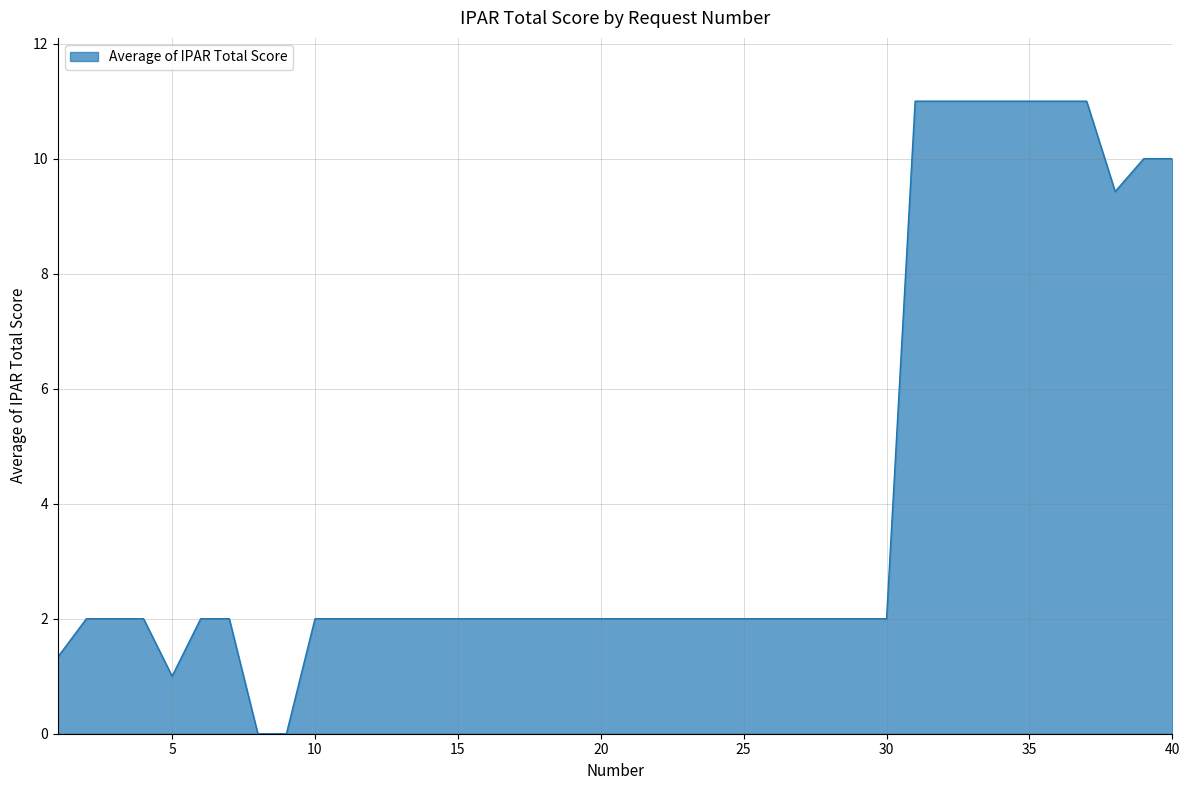

What is the difference between the maximum and minimum values?

11.0